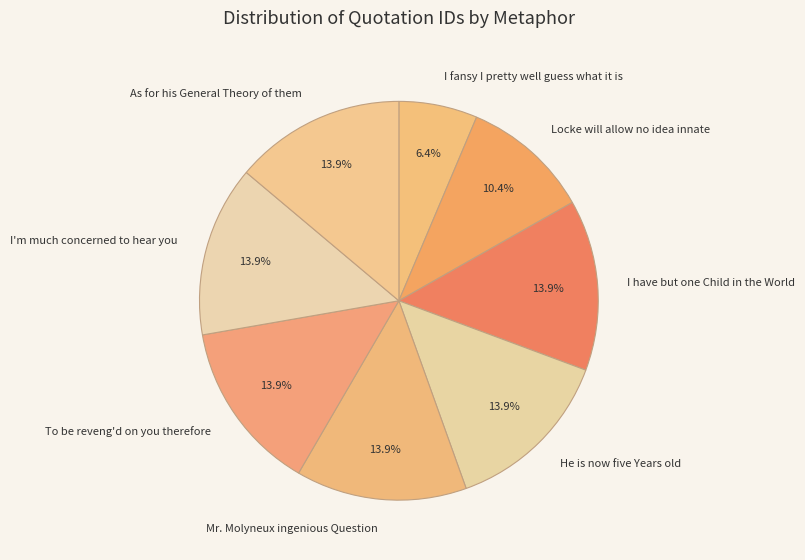

How many segments does this pie chart have?

8